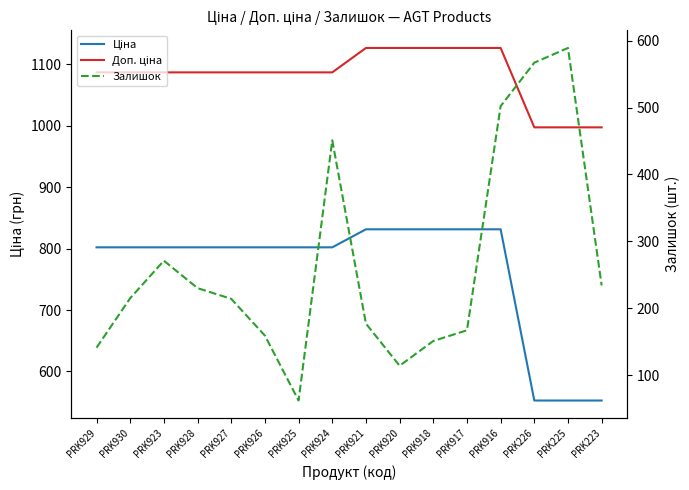

What is the greatest value displayed?

1126.7